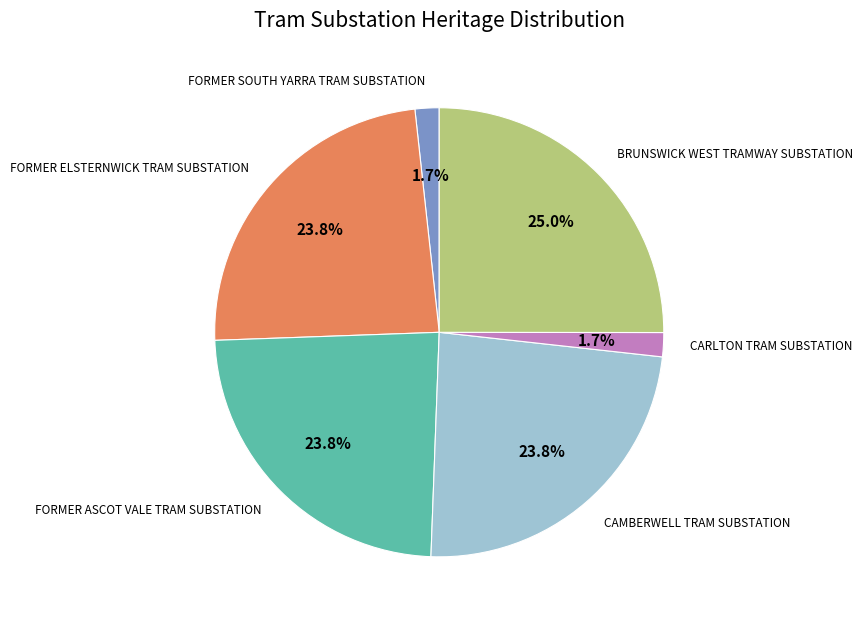

Does any single category account for the majority?

No